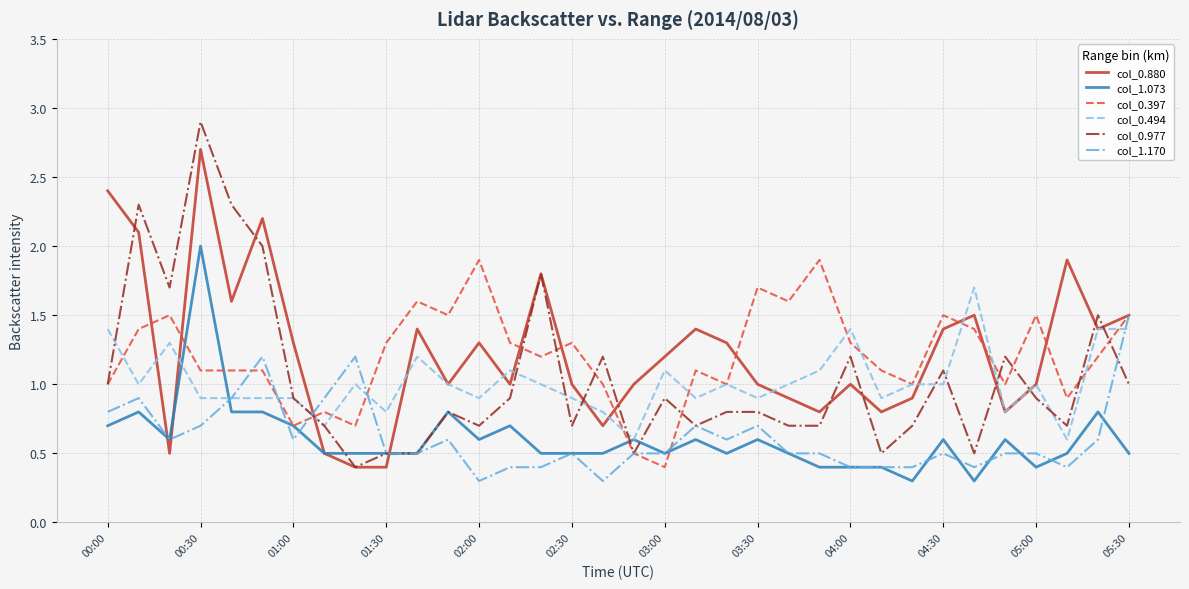

Which series has the widest spread of values?

col_0.977